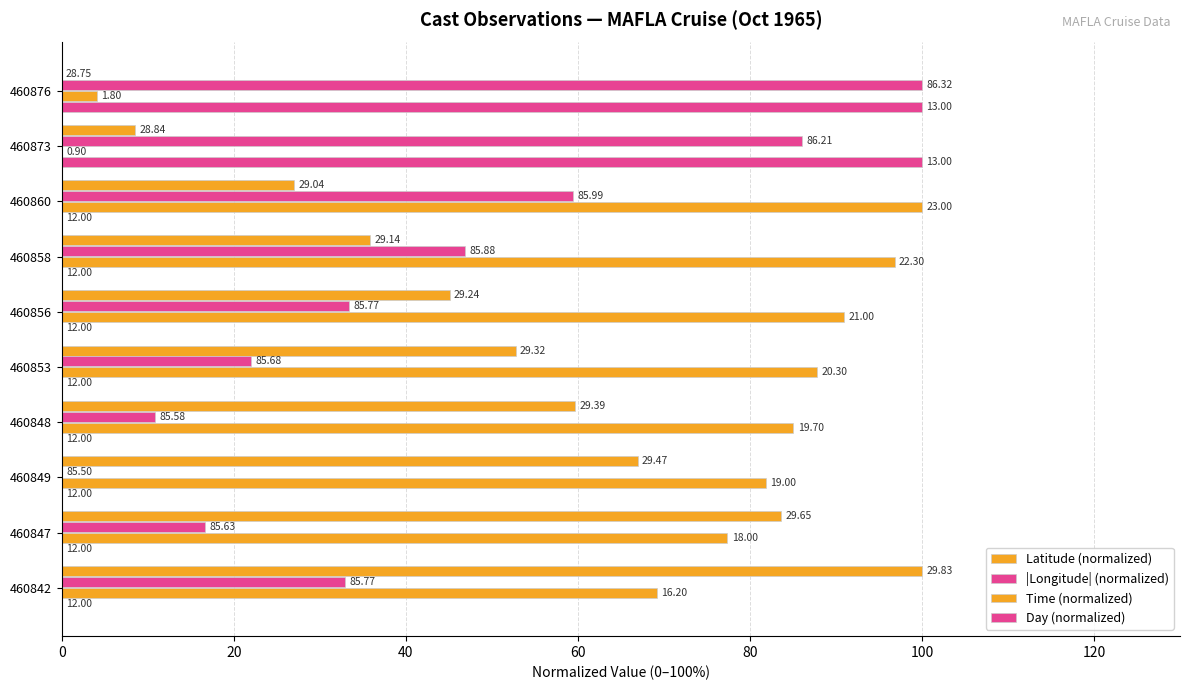

What are all the series names shown in the legend?

Latitude (normalized), |Longitude| (normalized), Time (normalized), Day (normalized)